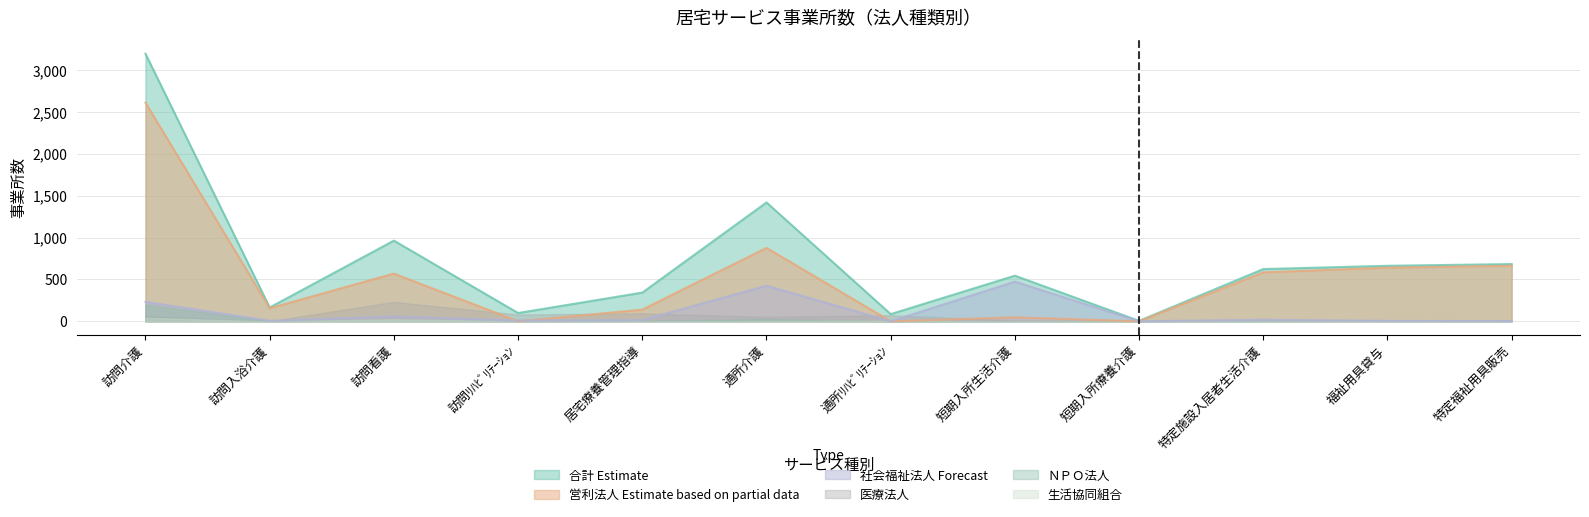

True or false: 合計 has a value of 4687 at 訪問介護.

False